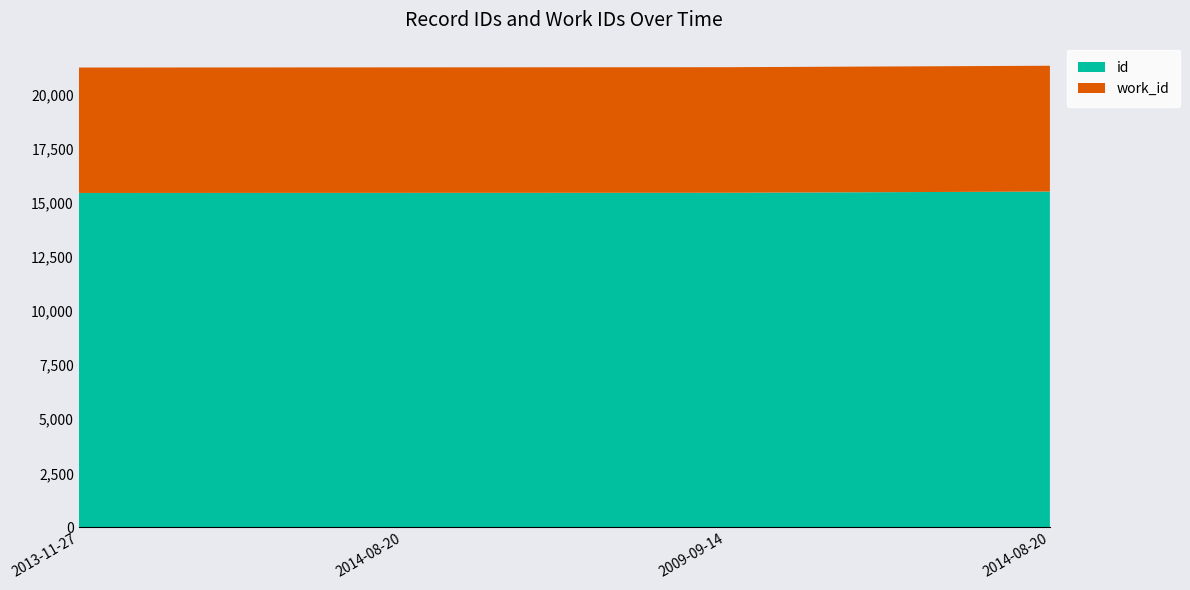

Reading left to right, transcribe all the data shown in this chart.

id: 15475	15480	15484	15540
work_id: 5805	5808	5811	5823